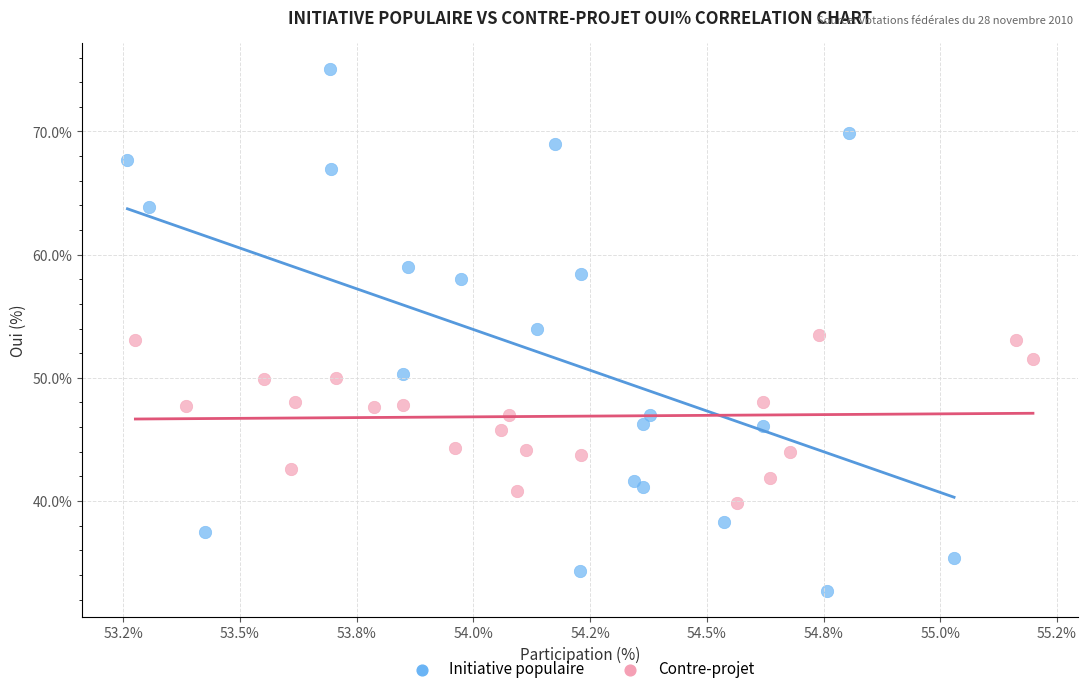

Which series contains the highest Y value?

Initiative populaire